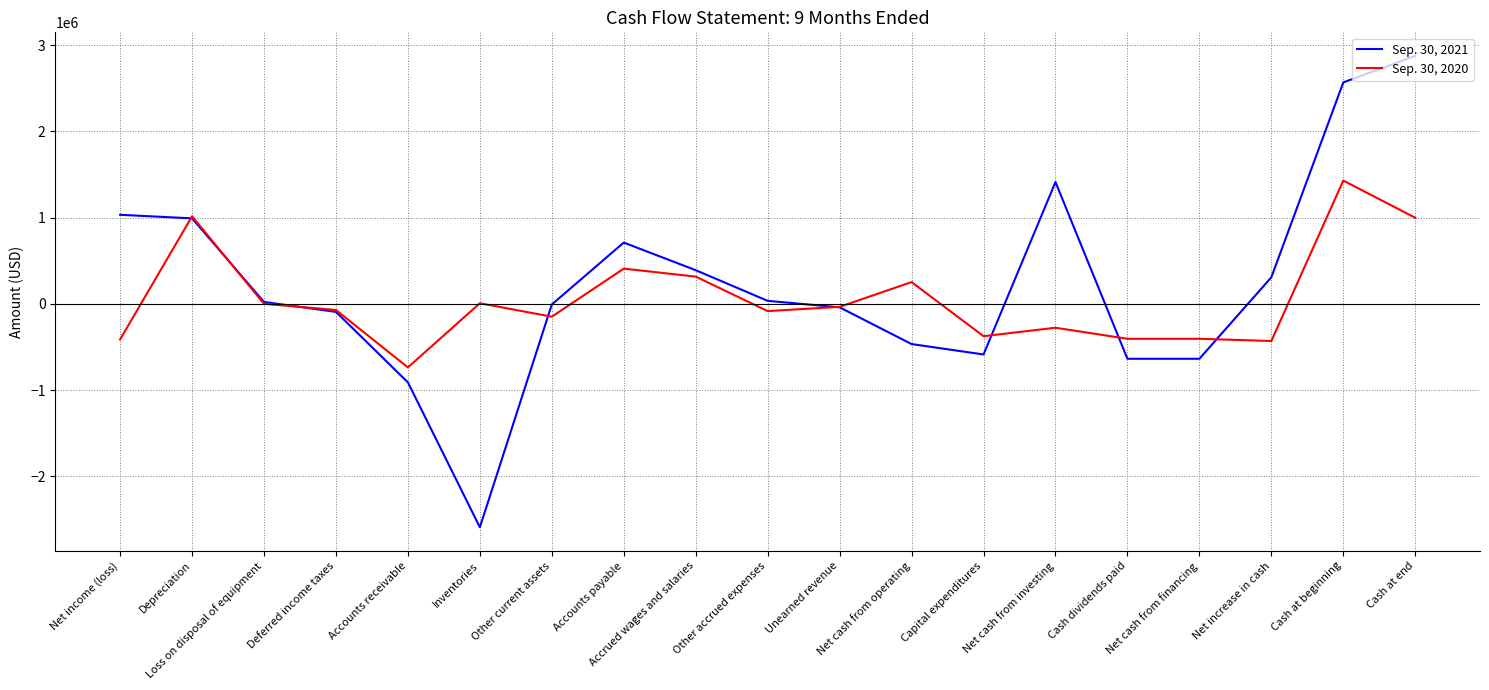

List the series in order of their overall mean, highest first.

Sep. 30, 2021, Sep. 30, 2020